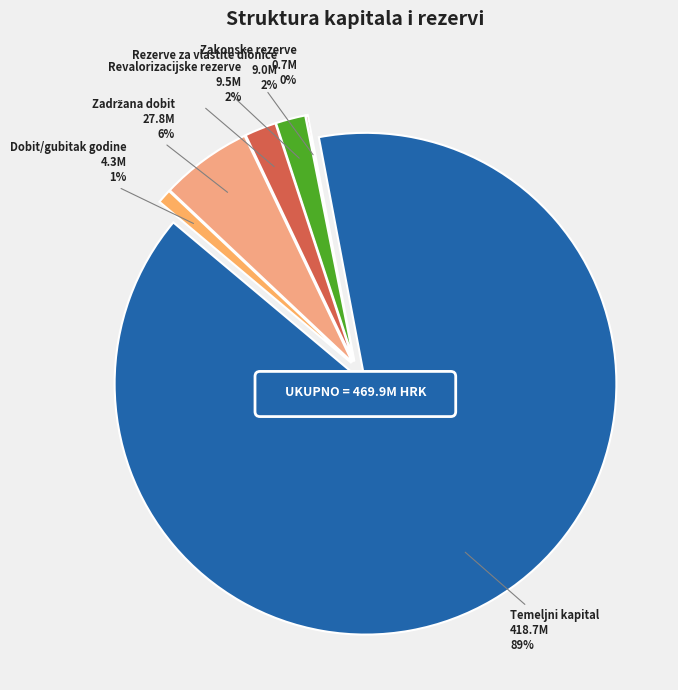

What is the largest slice in the pie chart?

Temeljni kapital